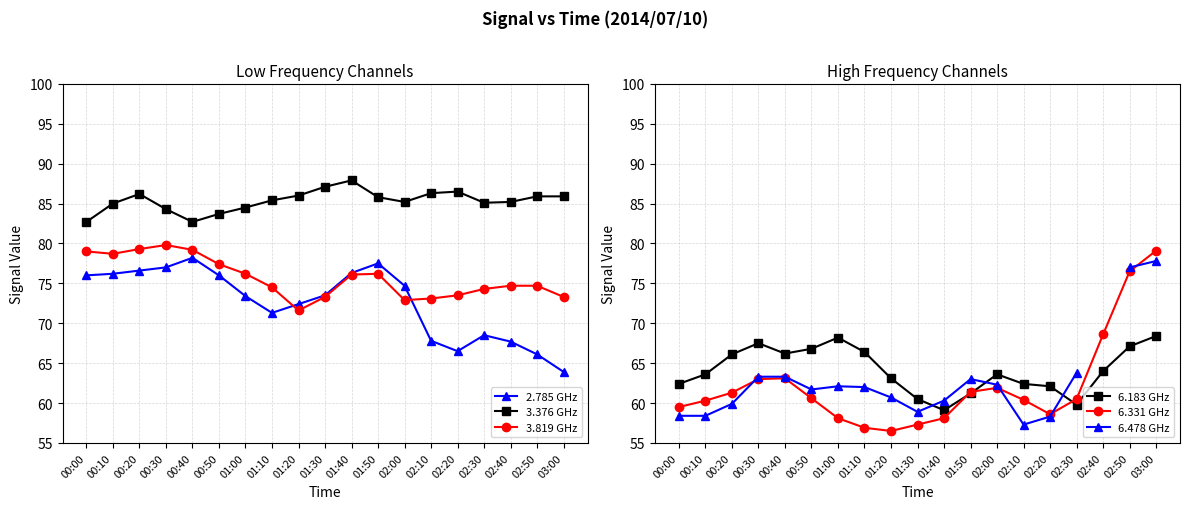

The 3.376 GHz series shows 83.7 at 00:50. True or false?

True